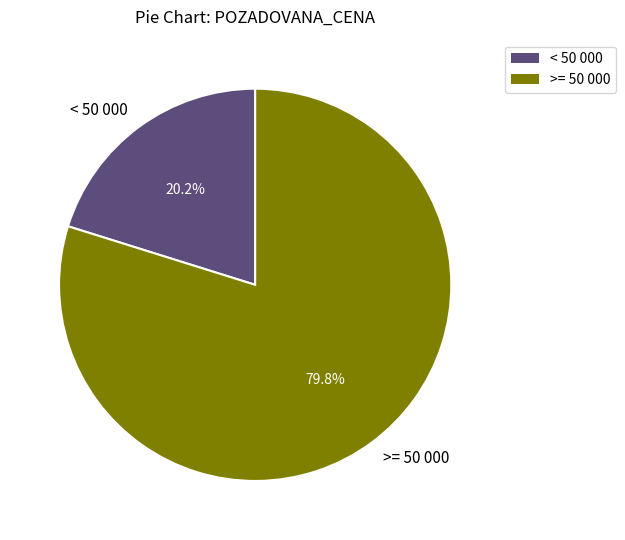

Does any single category account for the majority?

Yes